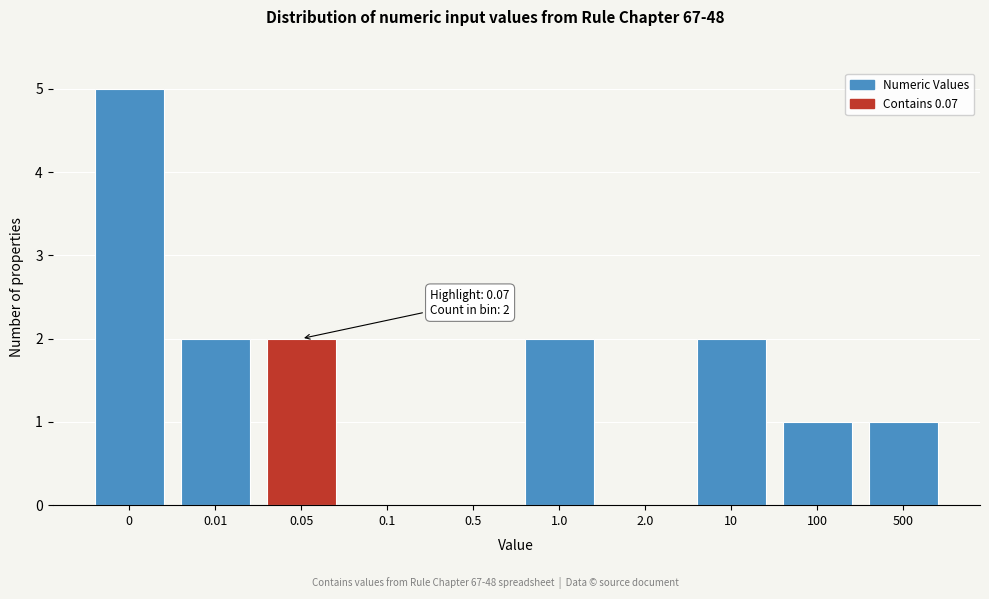

Reading right to left, extract all data points from this chart.

500=1	100=1	10=2	2.0=0	1.0=2	0.5=0	0.1=0	0.05=2	0.01=2	0=5